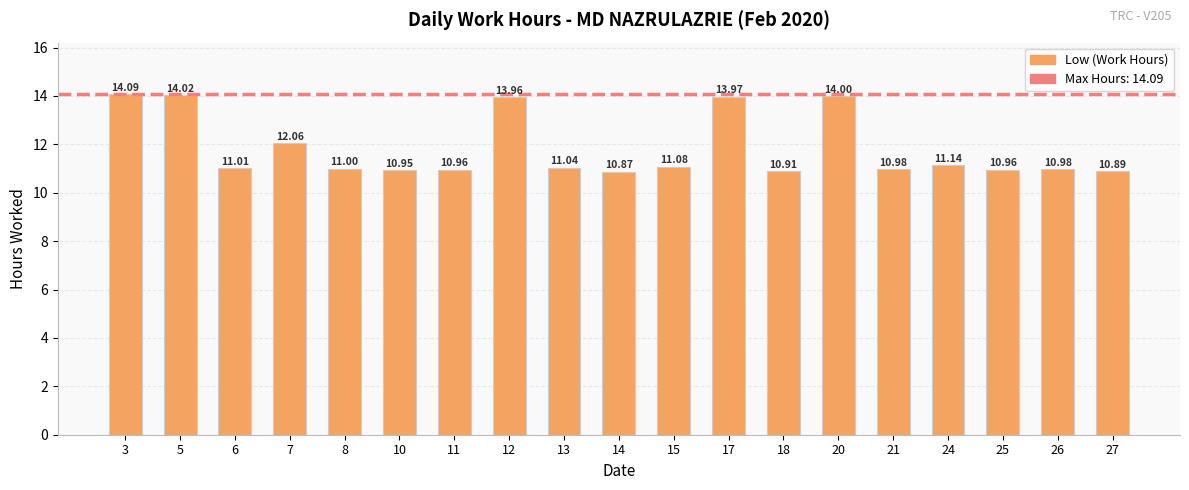

Which has a higher value, 15 or 10?

15